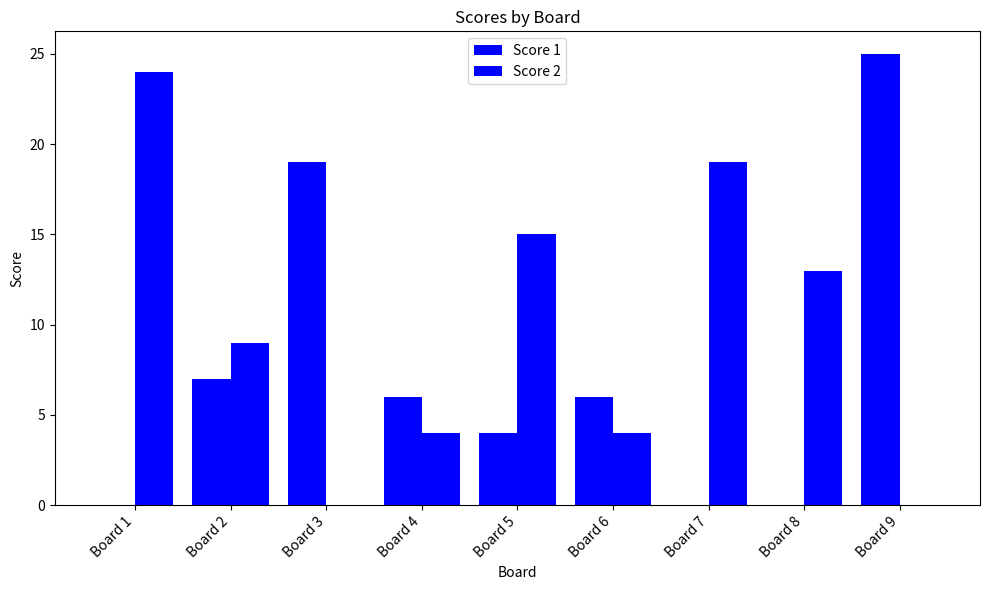

Count the number of data series in this chart.

2